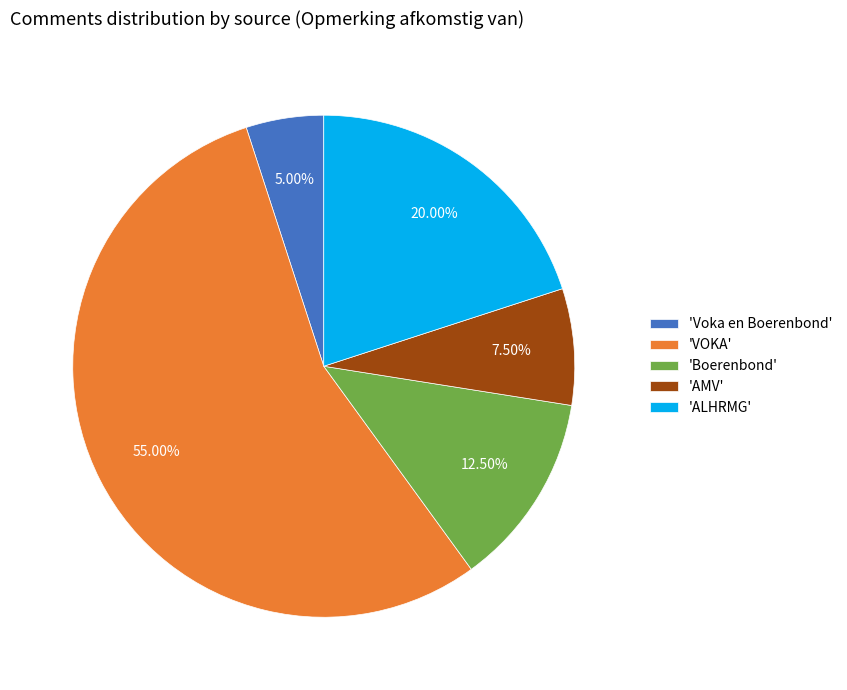

Which category has the biggest portion of the pie?

'VOKA'